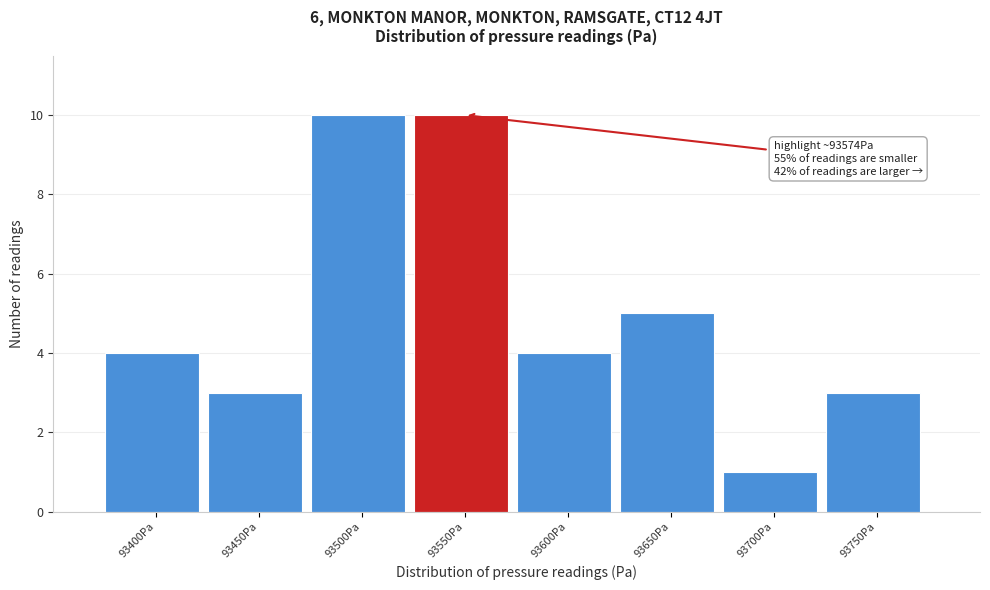

Reading left to right, what are all the values shown in this chart?

93400Pa=4	93450Pa=3	93500Pa=10	93550Pa=10	93600Pa=4	93650Pa=5	93700Pa=1	93750Pa=3